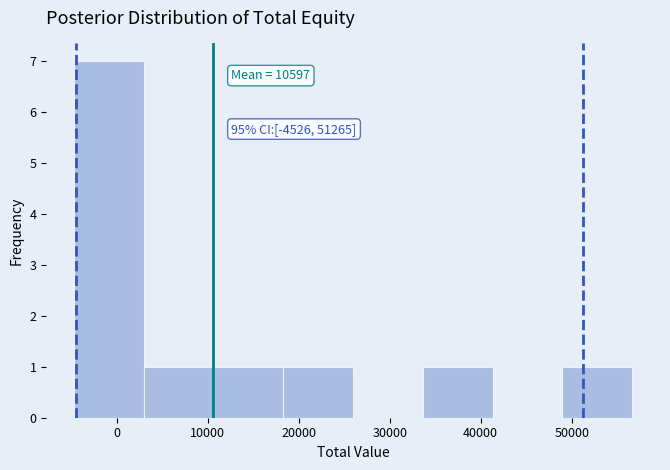

Over which range of the x-axis is the bar tallest?

-5000 to 3000